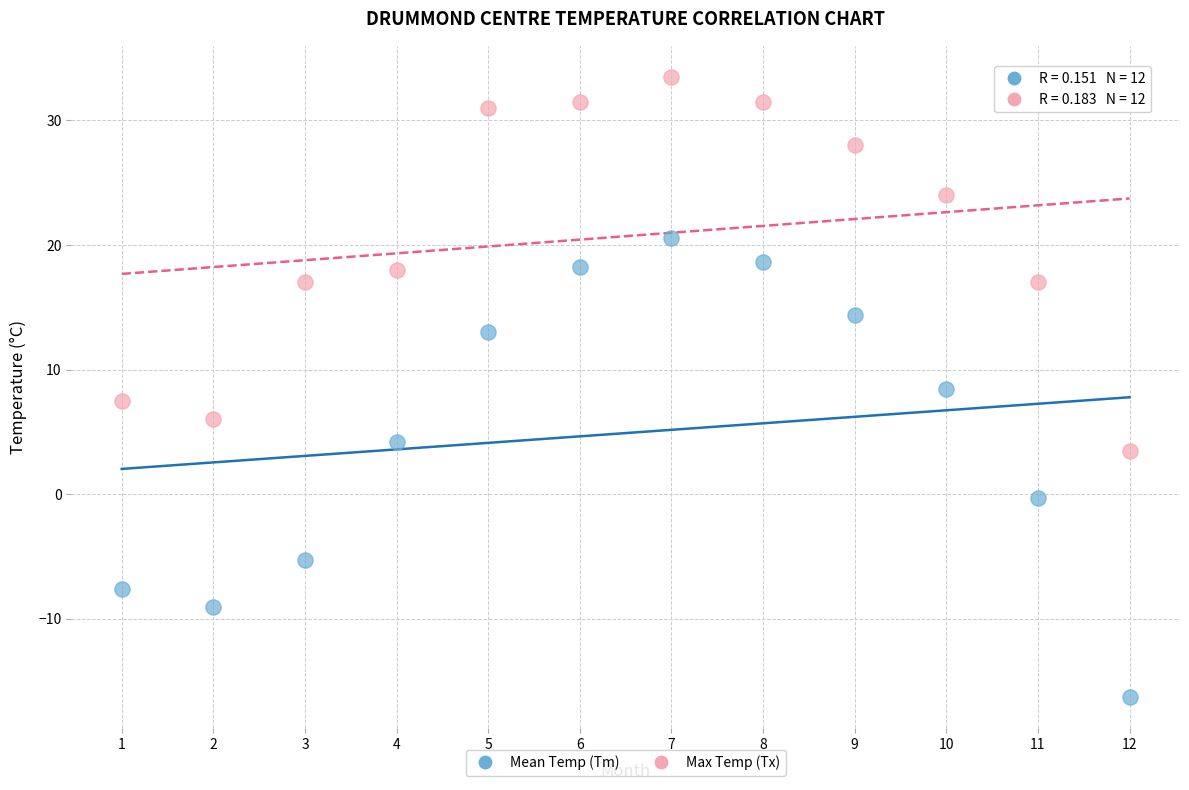

Across all data points, what is the range of X values (max minus min)?

11.0